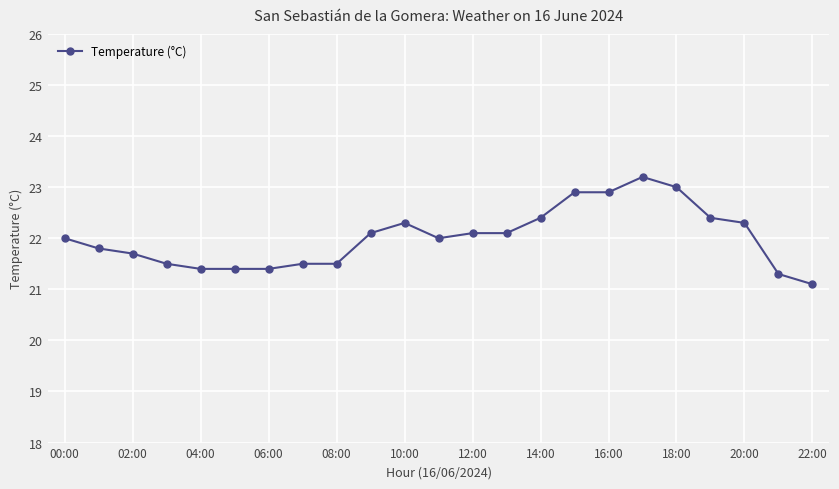

What is the greatest value displayed?

23.2